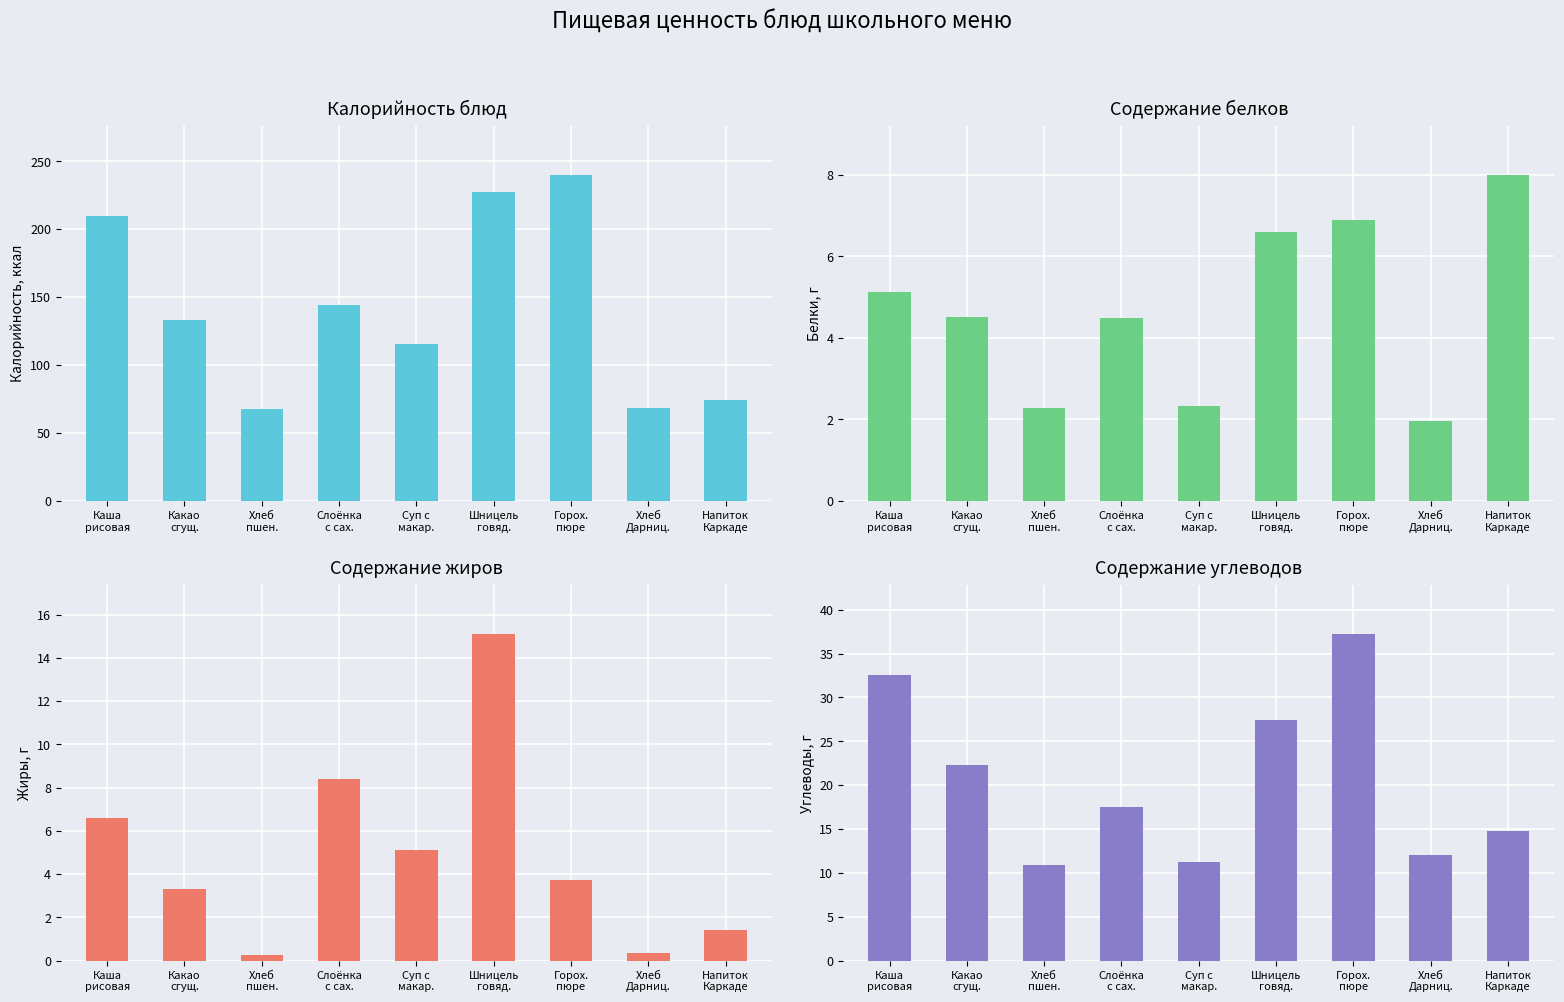

At which label is Калорийность closest to 153?

Слоёнка
с сах.